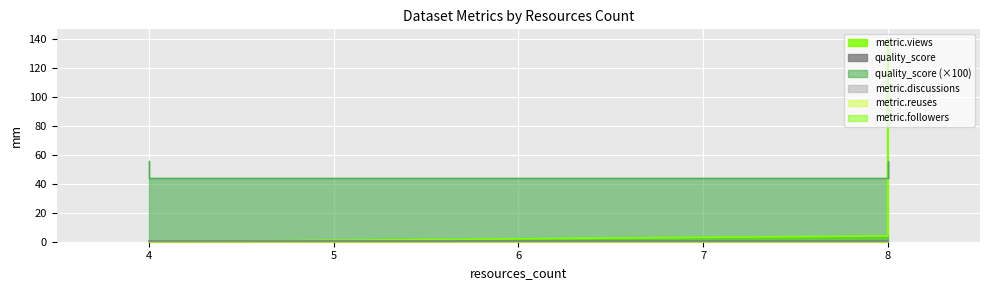

Which series changed the most between 8 and 8?

metric.views